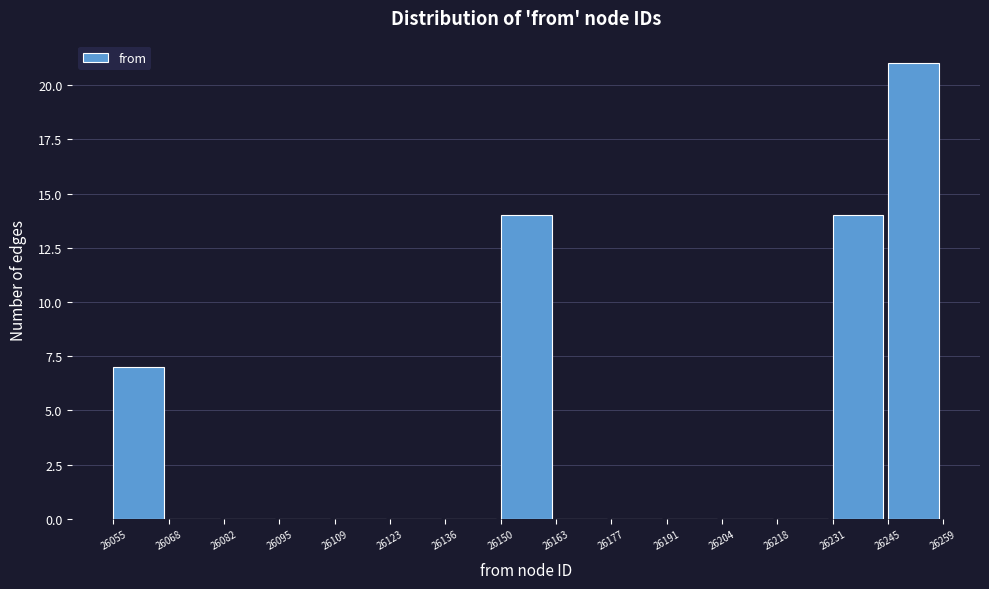

What is the height of the bar covering 26150 to 26163 on the x-axis? The values are not printed on the chart, so give them approximately, as read against the axis.

14